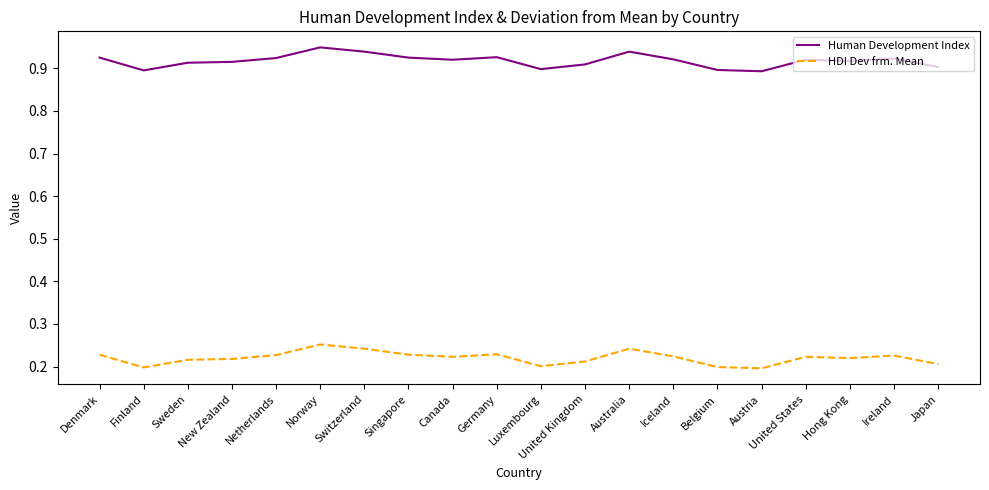

The value of Human Development Index at Switzerland is 0.3. True or false?

False